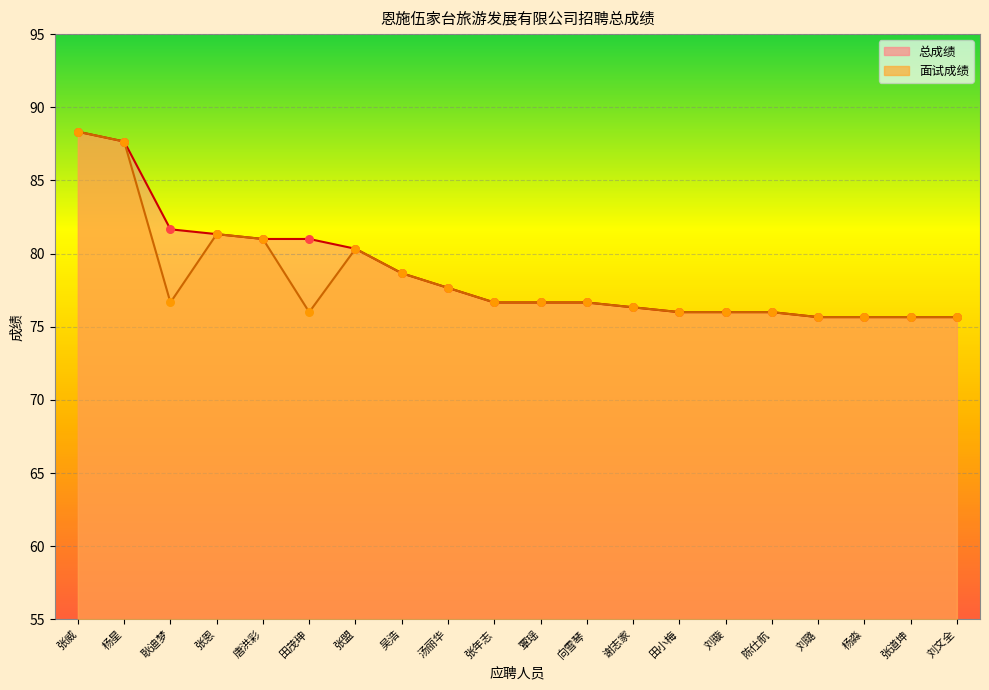

Is the value of 总成绩 at 田茂珅 greater than the value of 面试成绩 at 张恩?

No